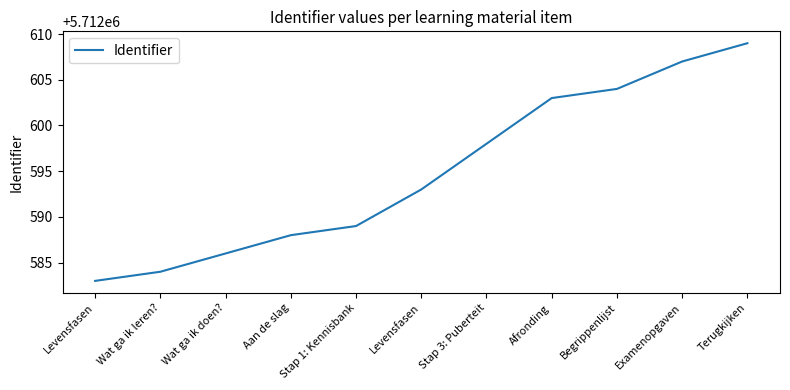

Reading left to right, list all the values displayed in this chart.

Levensfasen=5712583	Wat ga ik leren?=5712584	Wat ga ik doen?=5712586	Aan de slag=5712588	Stap 1: Kennisbank=5712589	Levensfasen=5712593	Stap 3: Puberteit=5712598	Afronding=5712603	Begrippenlijst=5712604	Examenopgaven=5712607	Terugkijken=5712609